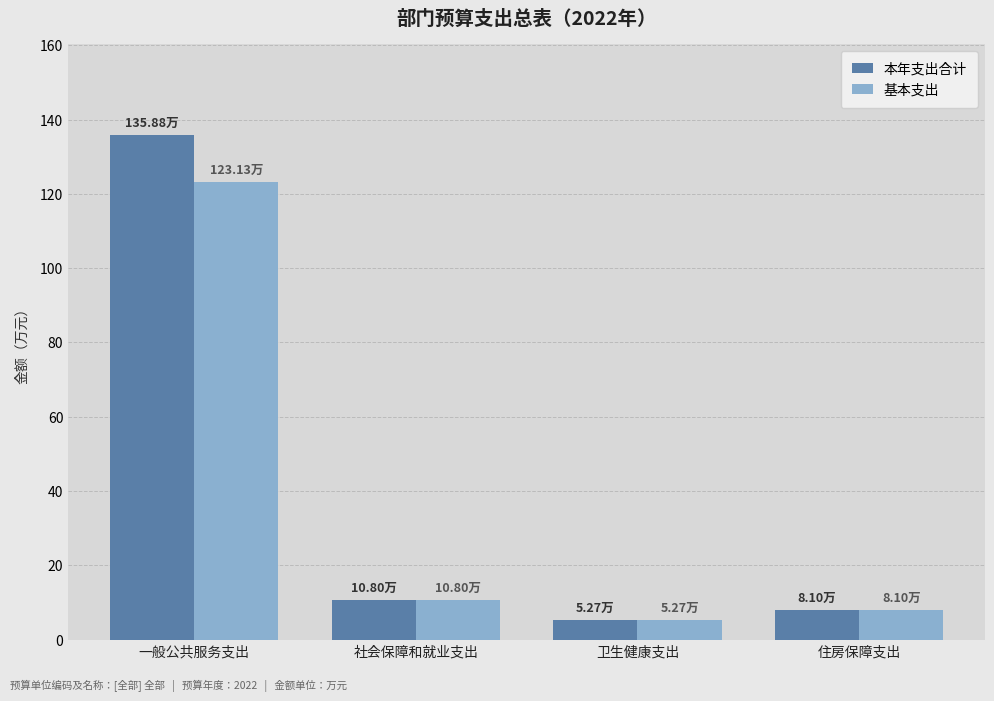

Reading left to right, transcribe all the data shown in this chart.

本年支出合计: 一般公共服务支出=135.9	社会保障和就业支出=10.8	卫生健康支出=5.3	住房保障支出=8.1
基本支出: 一般公共服务支出=123.1	社会保障和就业支出=10.8	卫生健康支出=5.3	住房保障支出=8.1